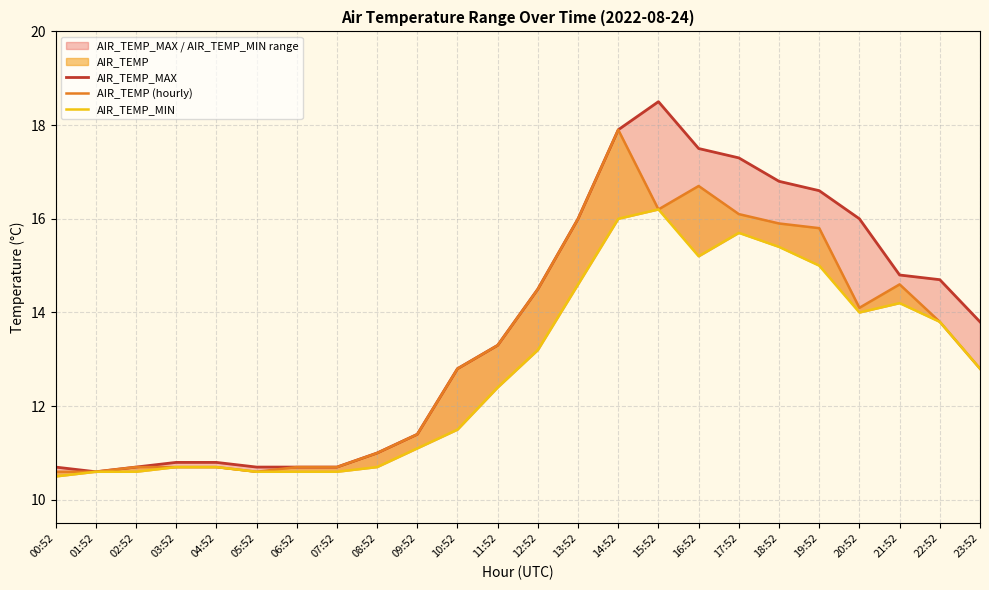

At which label does AIR_TEMP (hourly) reach its peak?

14:52